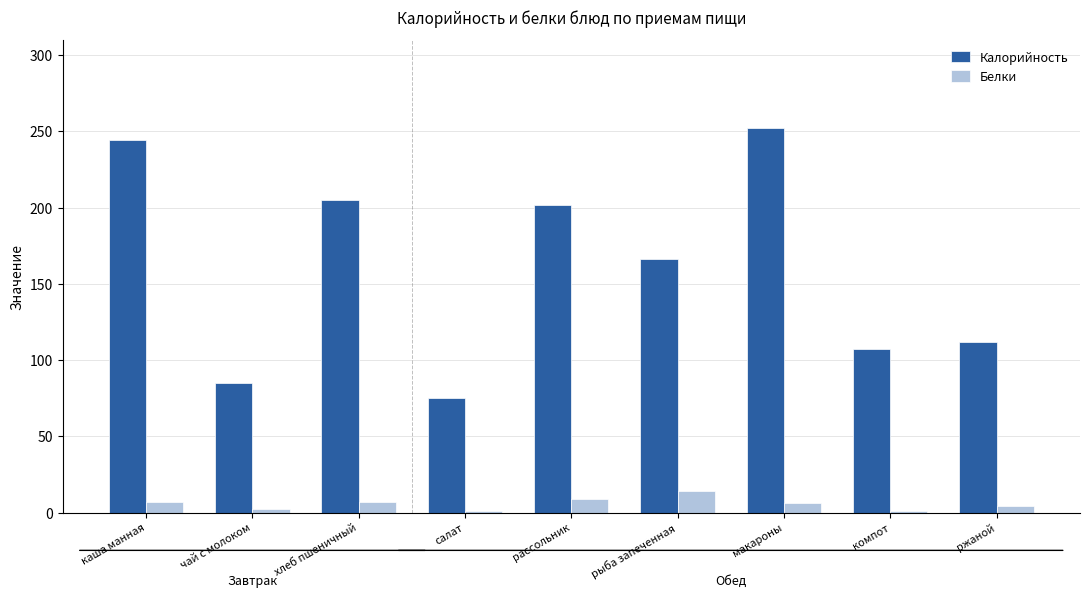

Rank the series at хлеб пшеничный from lowest to highest value.

Белки, Калорийность